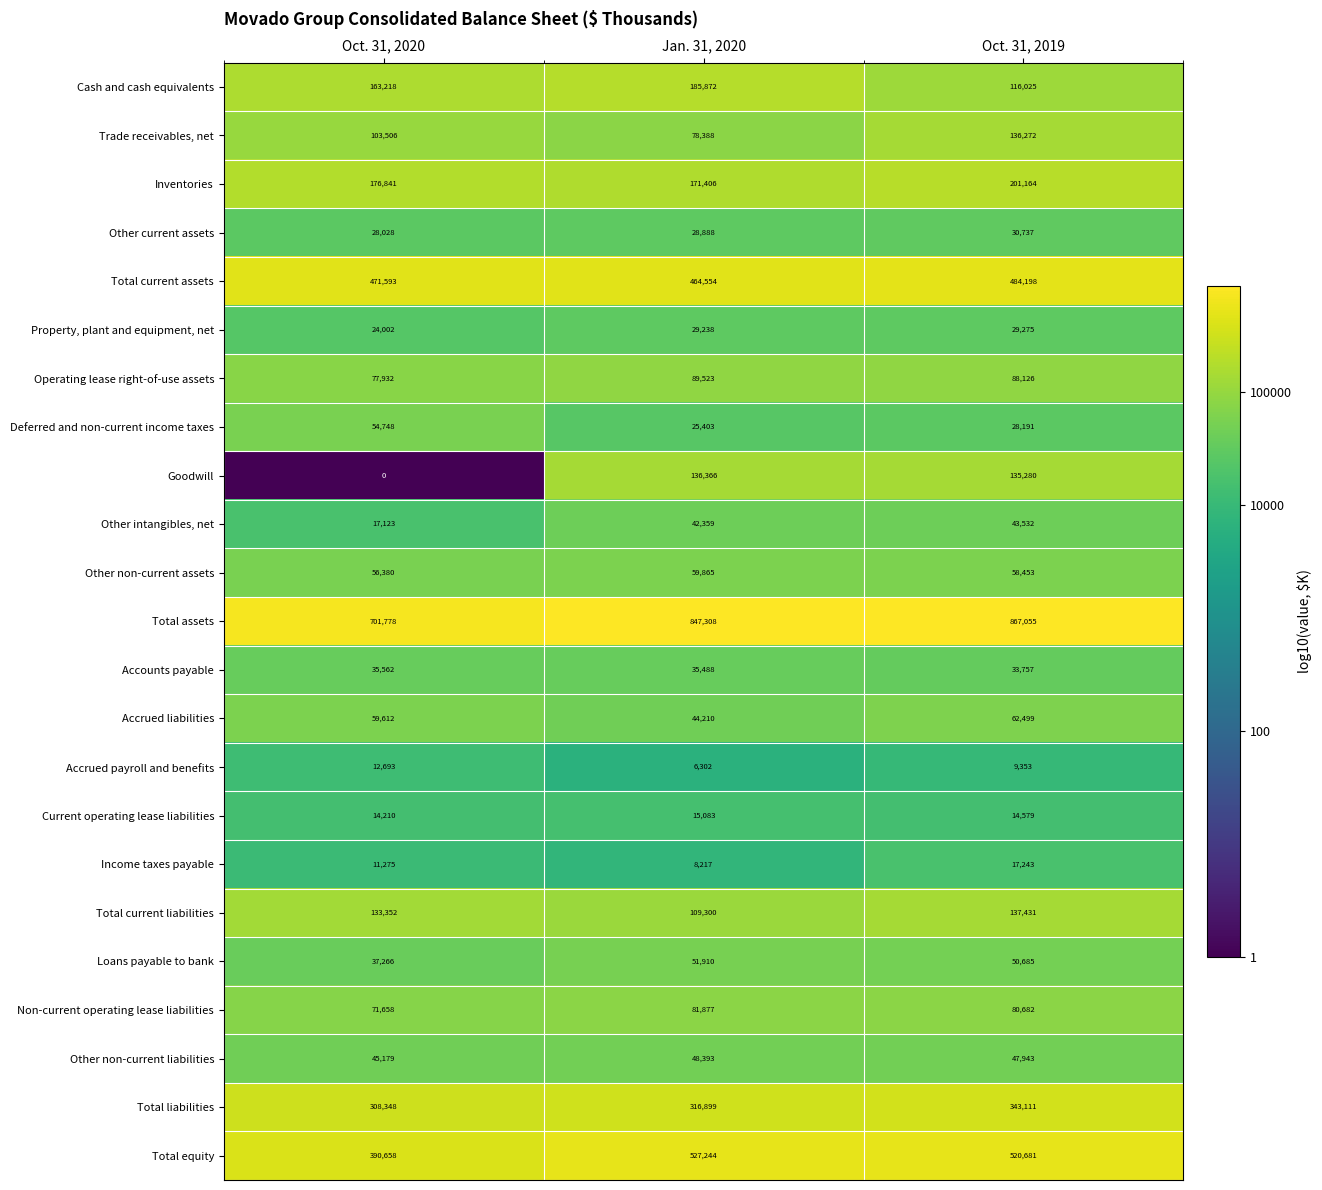

Which category has the highest value across all series?

Oct. 31, 2019